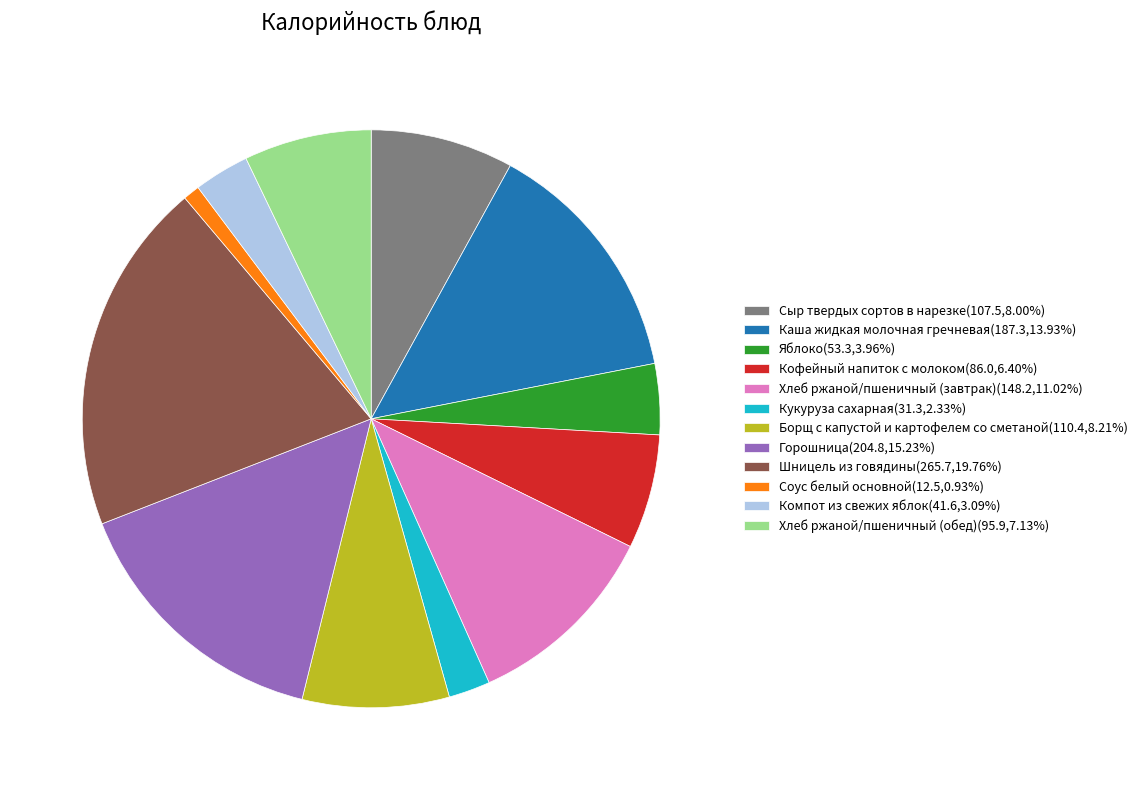

Do Хлеб ржаной/пшеничный (завтрак)(148.2,11.02%) and Сыр твердых сортов в нарезке(107.5,8.00%) together represent more than half of the pie?

No